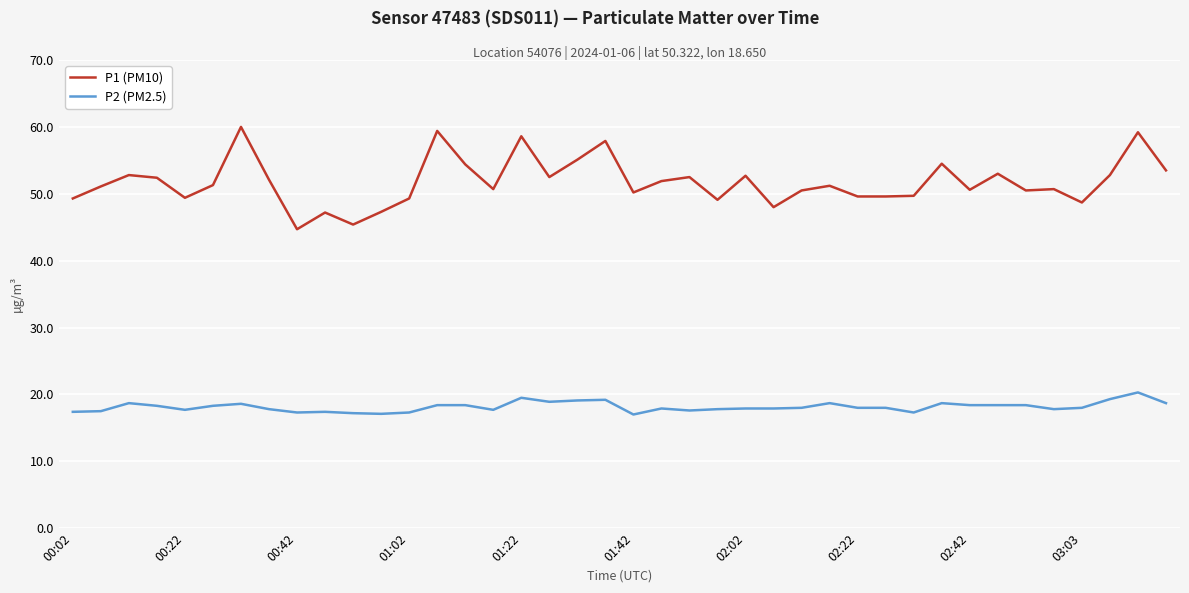

Rank the series by their average value, from highest to lowest.

P1 (PM10), P2 (PM2.5)